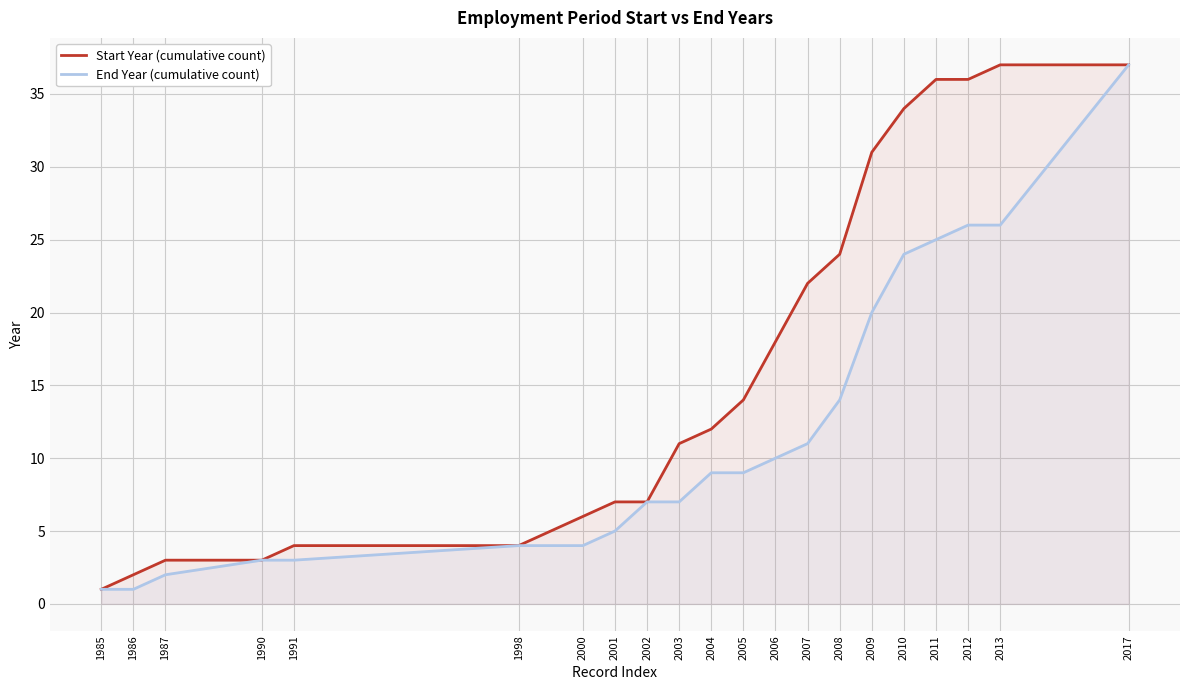

Reading right to left, list all the values displayed in this chart.

Start Year (cumulative count): 2017=37	2013=37	2012=36	2011=36	2010=34	2009=31	2008=24	2007=22	2006=18	2005=14	2004=12	2003=11	2002=7	2001=7	2000=6	1998=4	1991=4	1990=3	1987=3	1986=2	1985=1
End Year (cumulative count): 2017=37	2013=26	2012=26	2011=25	2010=24	2009=20	2008=14	2007=11	2006=10	2005=9	2004=9	2003=7	2002=7	2001=5	2000=4	1998=4	1991=3	1990=3	1987=2	1986=1	1985=1